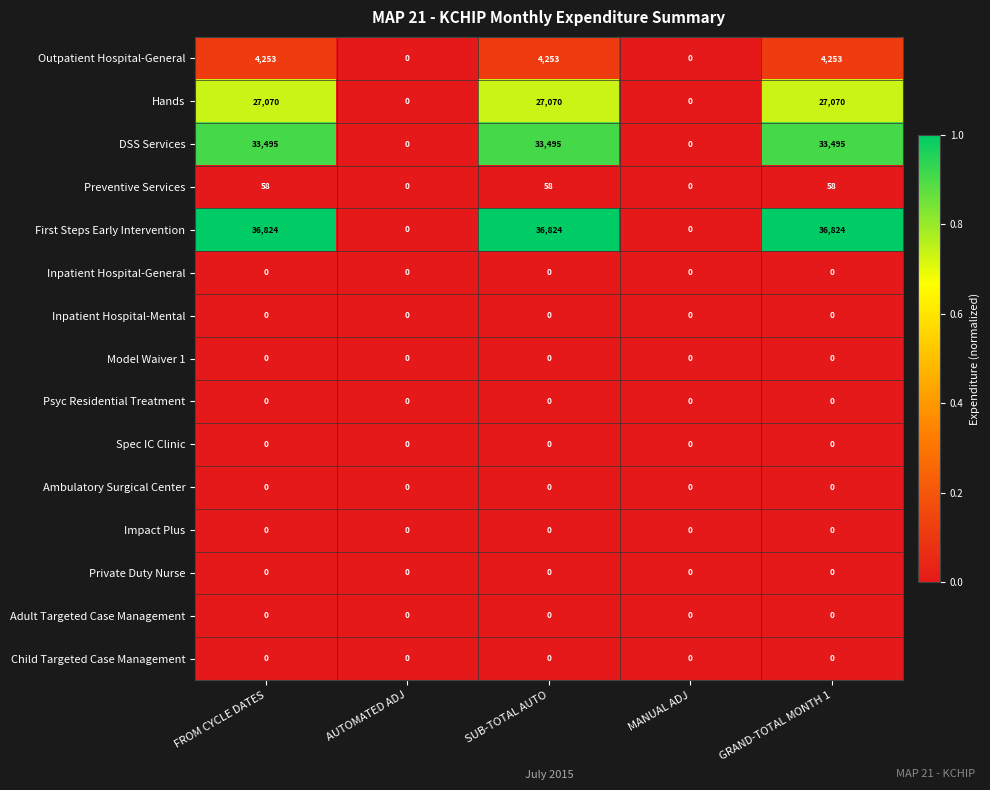

Which series changed the most between FROM CYCLE DATES and AUTOMATED ADJ?

First Steps Early Intervention